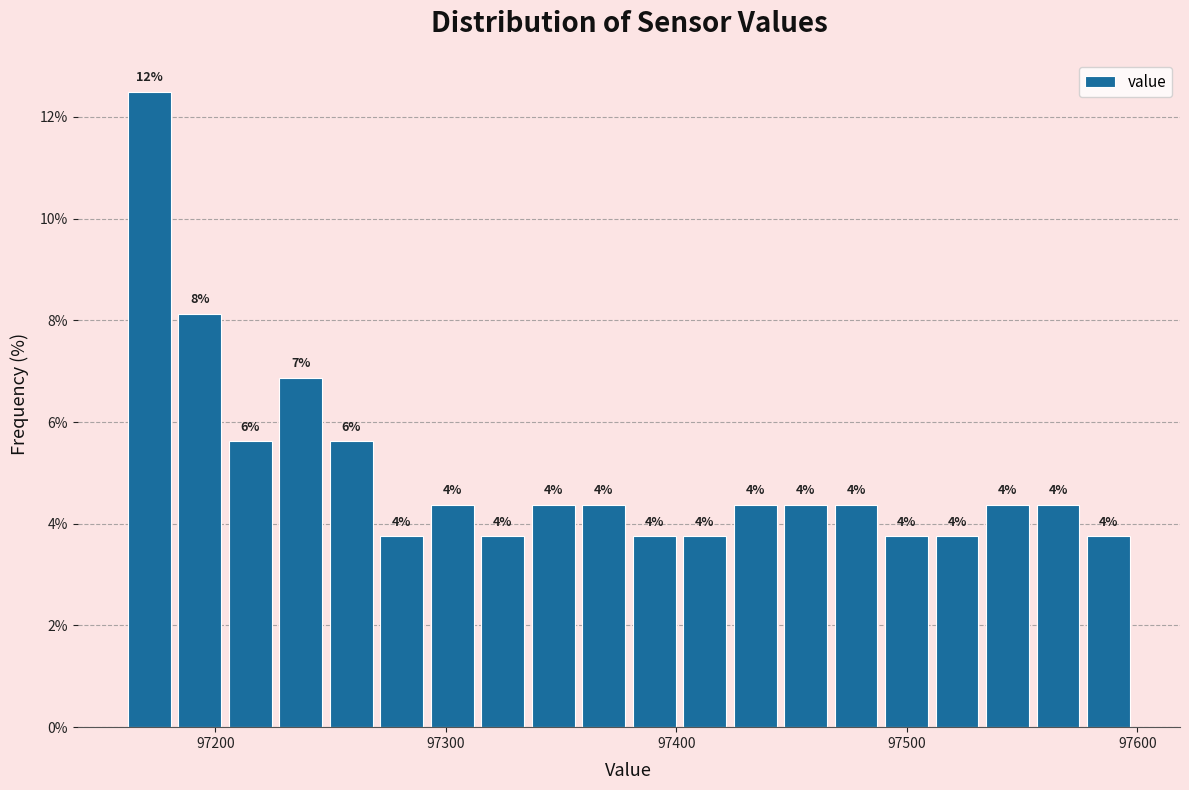

Read against the x-axis, roughly where is the centre of the tallest bar?

97170